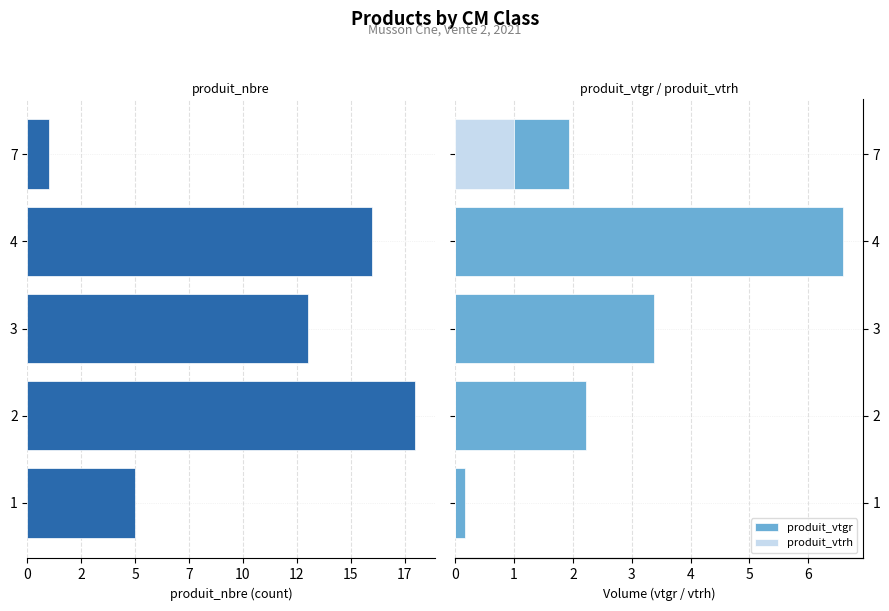

What is the difference between the maximum and minimum values in the produit_nbre series?

17.0